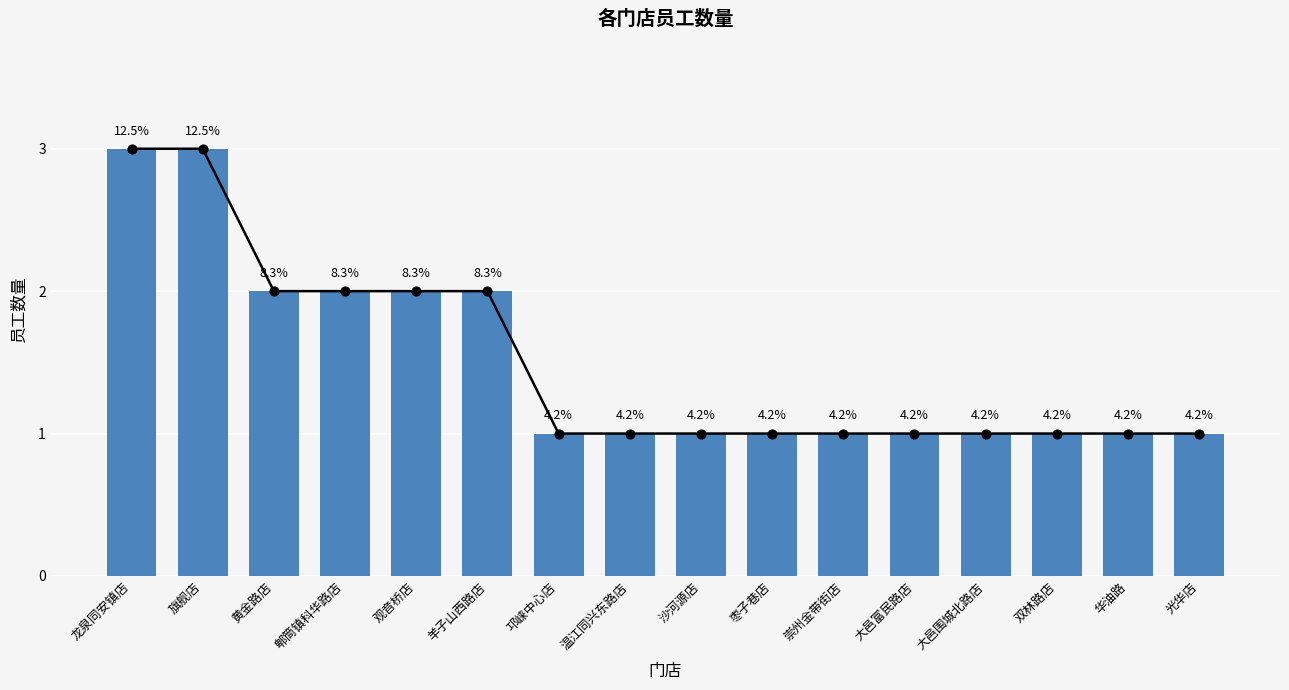

Approximately how many times larger is the value at 双林路店 compared to 邛崃中心店?

1.0